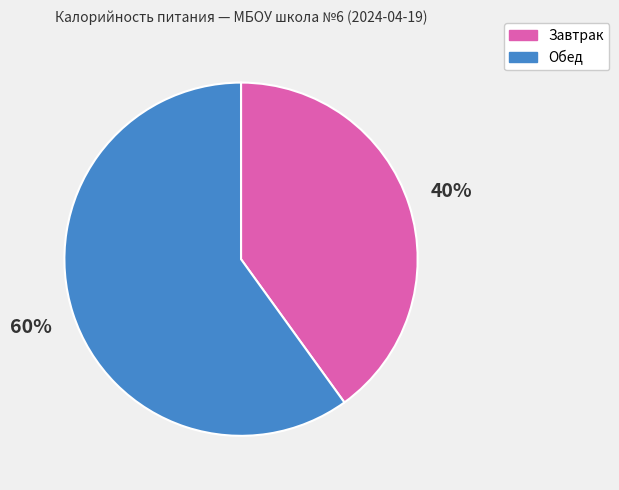

Combined, do Завтрак and Обед account for over 50%?

Yes